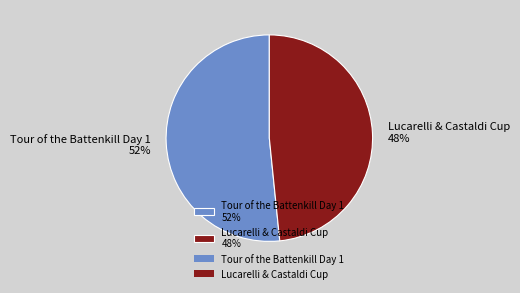

Count the number of slices in the pie.

2